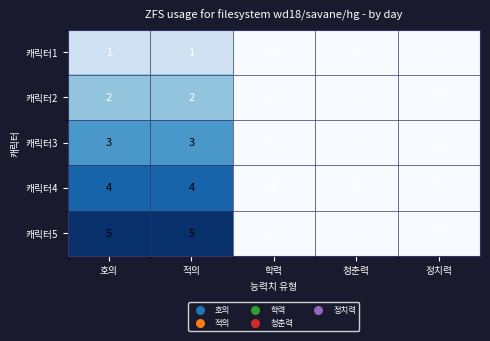

Rank the series by their average value, from highest to lowest.

캐릭터5, 캐릭터4, 캐릭터3, 캐릭터2, 캐릭터1